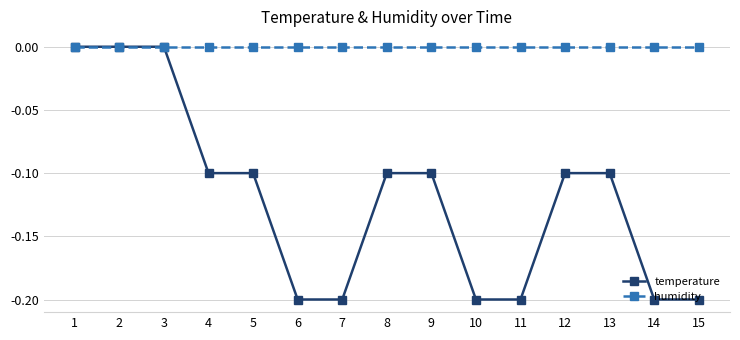

Does the chart display data point markers on the line(s)?

Yes